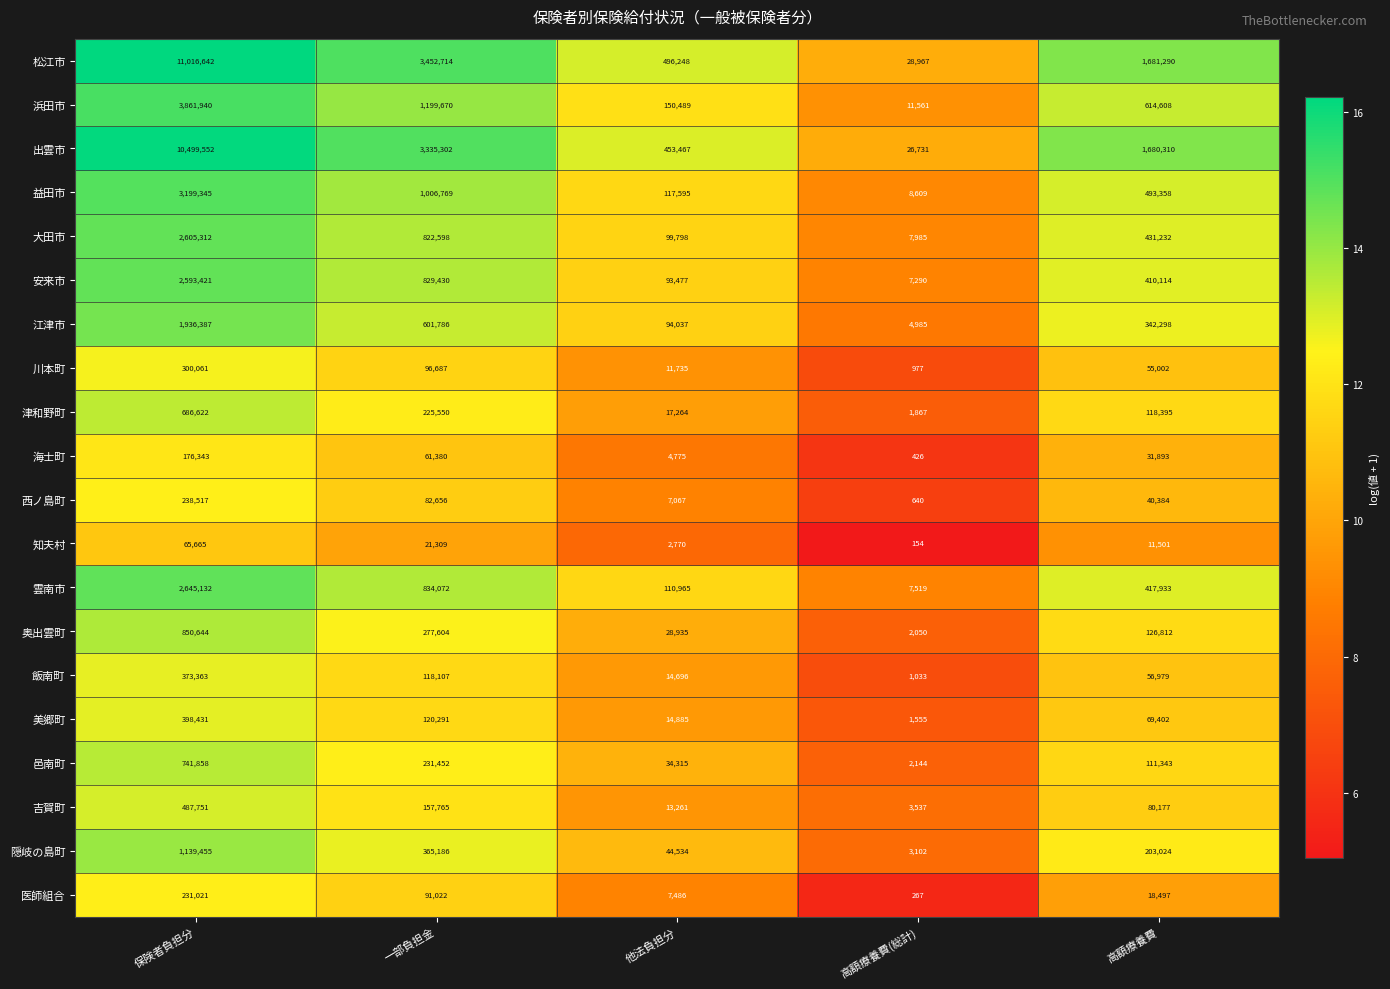

What is the sum of all 吉賀町 values?

742491